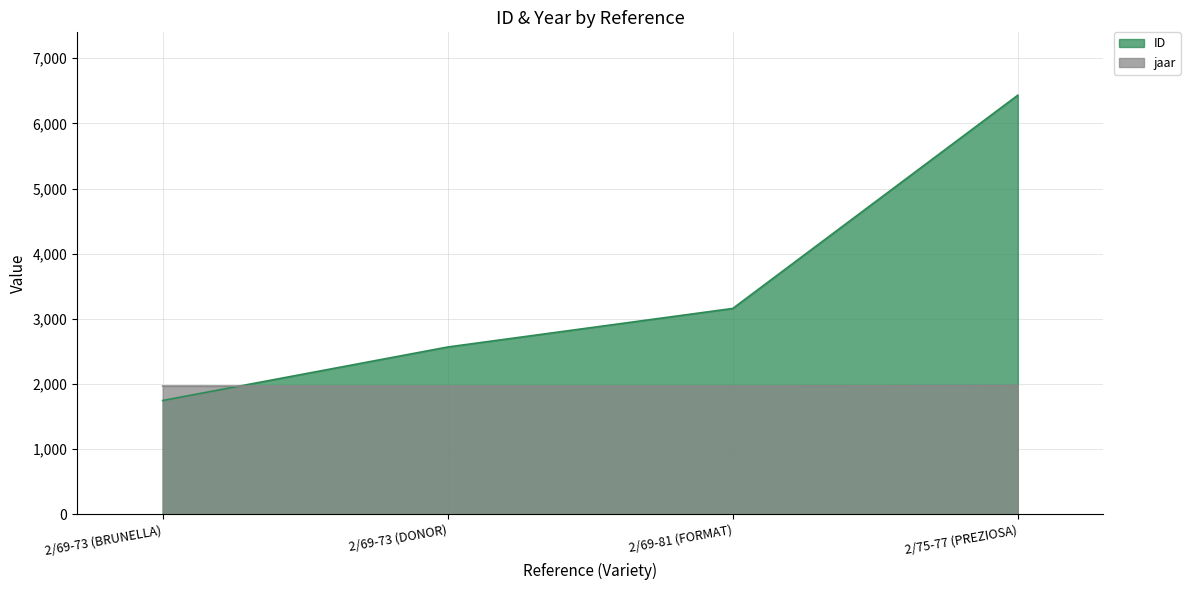

What is the average value of the jaar series?

1969